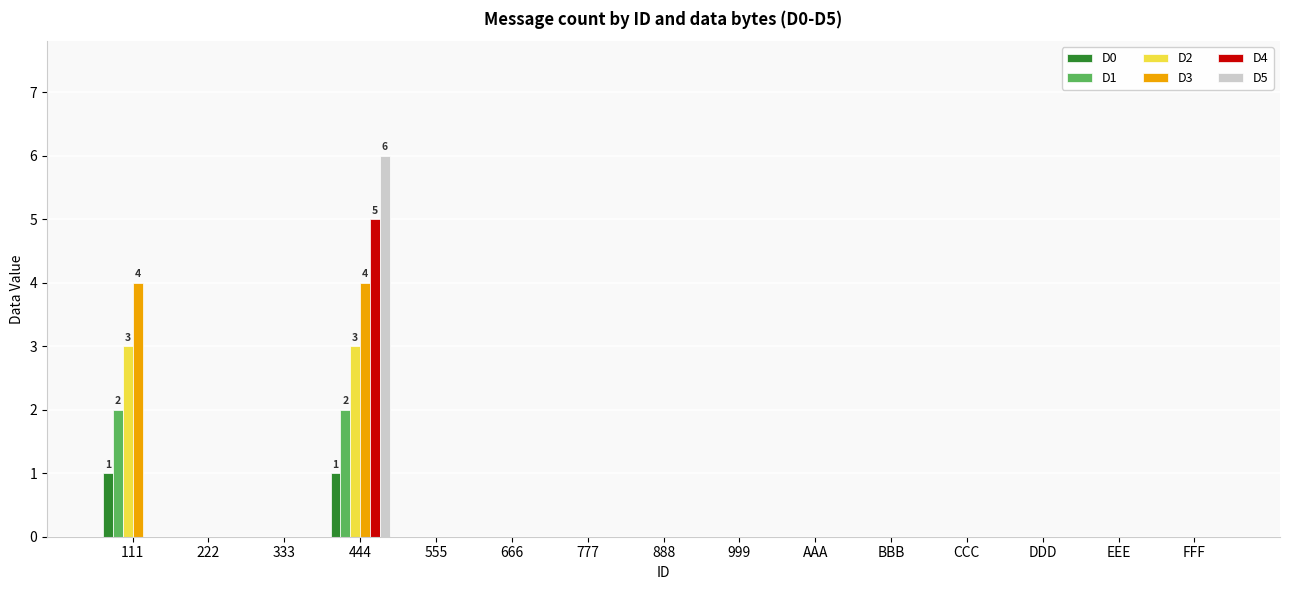

The value of D1 at BBB is 1. True or false?

False